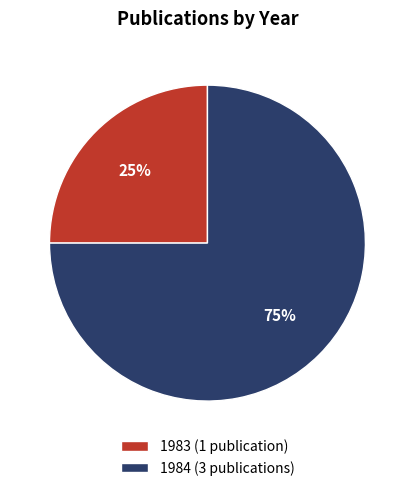

Rank the categories by value from lowest to highest.

1983 (1 publication), 1984 (3 publications)